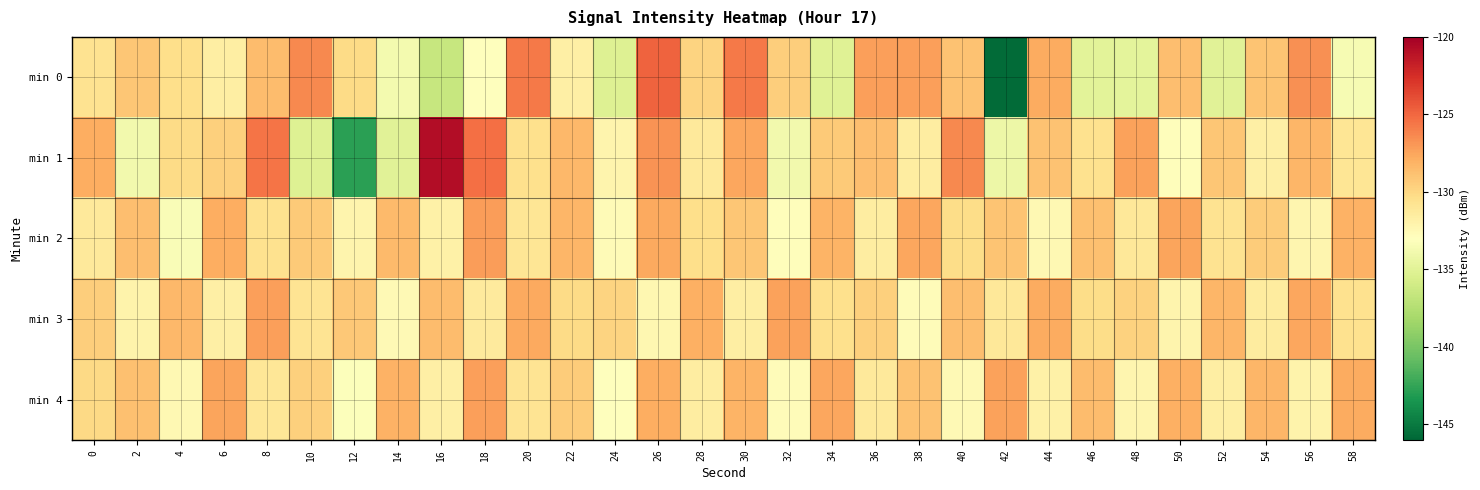

Which series changed the most between 12 and 20?

min 1